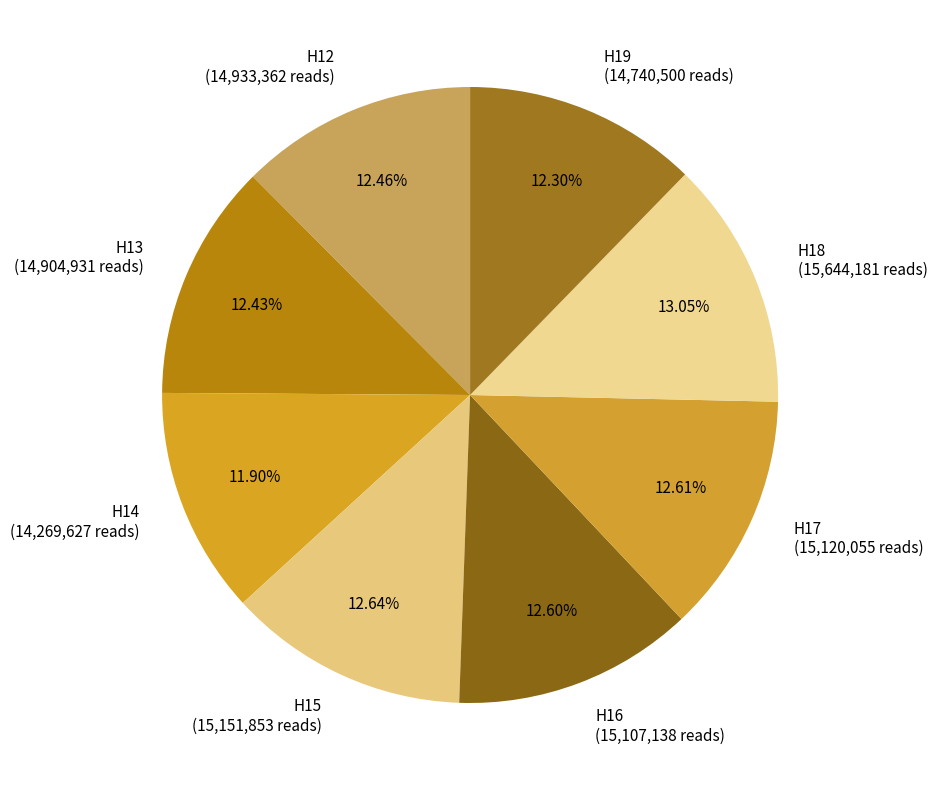

To the nearest percent, what is the difference between the H15 and H14 slice percentages?

1%